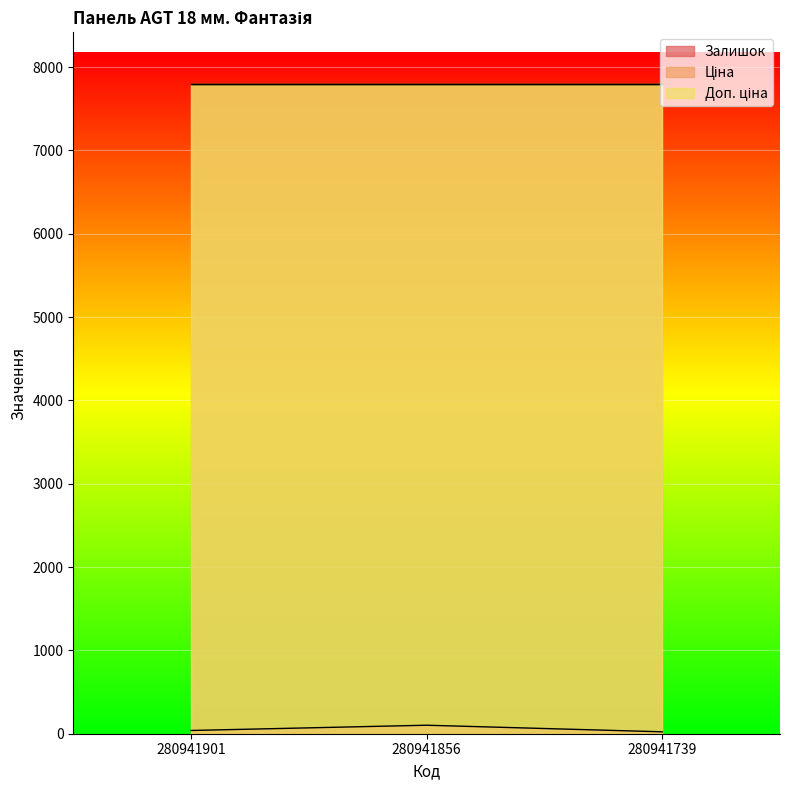

Is it true that Ціна equals 3097.8 at 280941901?

False